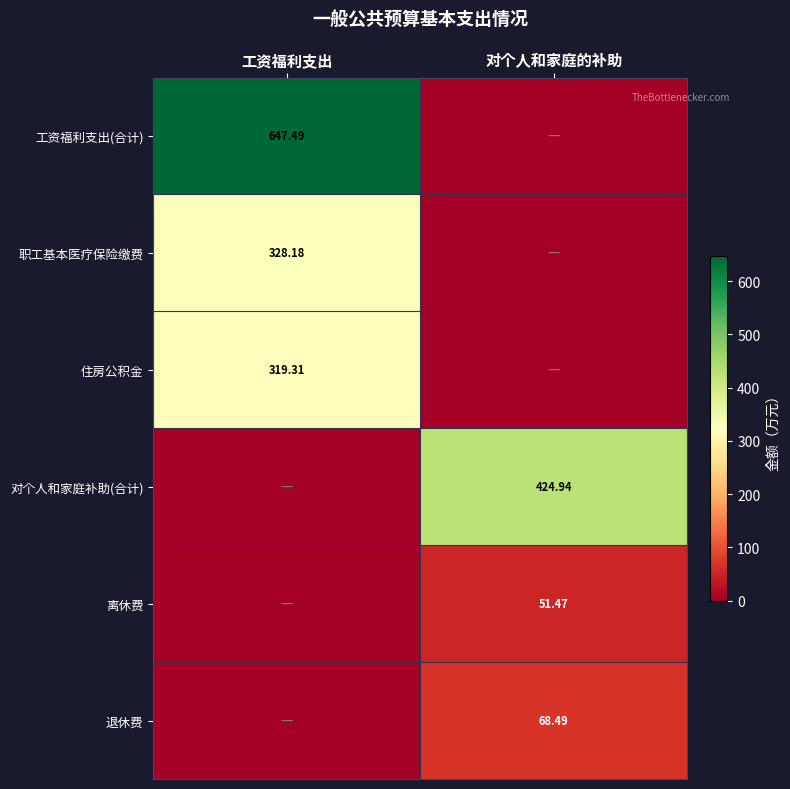

The 住房公积金 series shows 123.8 at 对个人和家庭的补助. True or false?

False